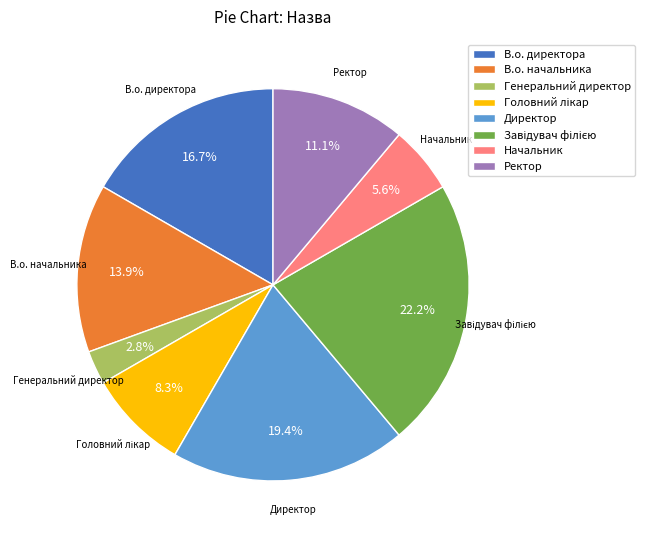

What percentage do В.о. начальника and Генеральний директор together represent?

16.7%